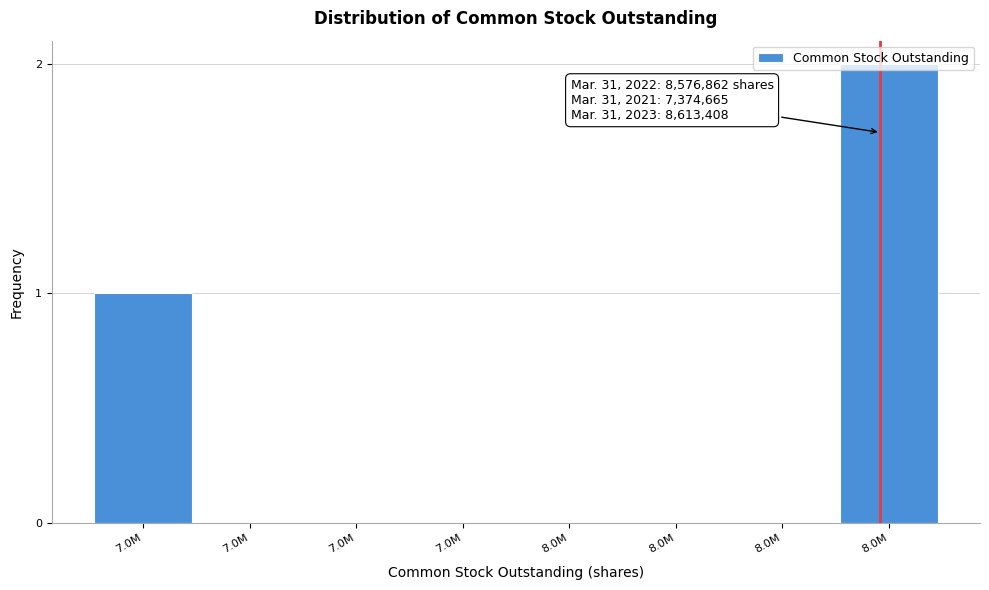

How many distinct data groups are displayed?

1